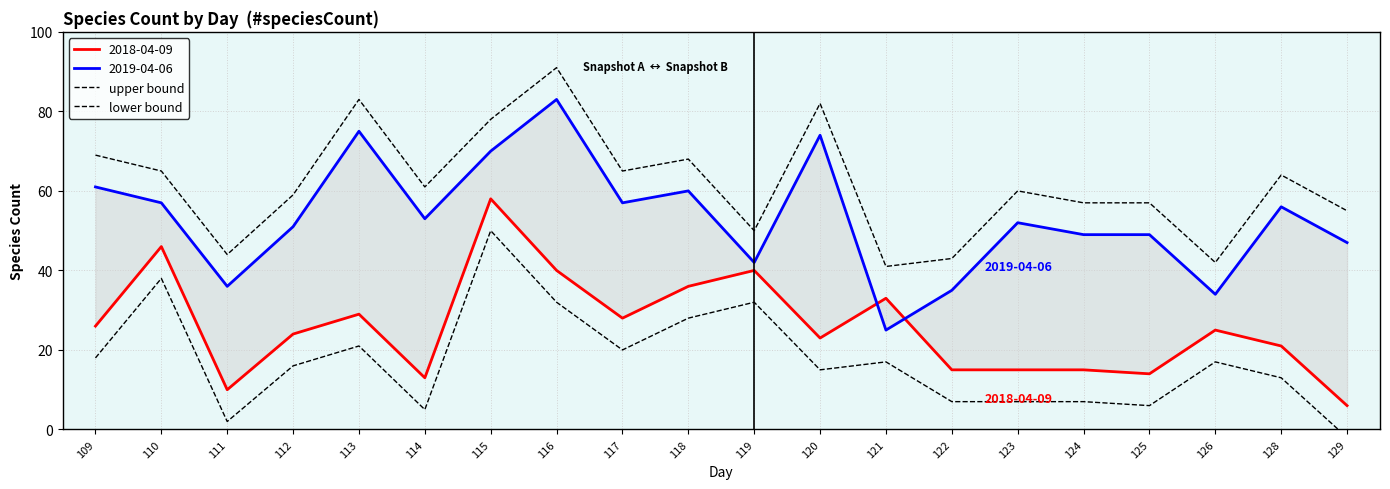

Is the value of lower bound at 126 greater than the value of upper bound at 129?

No